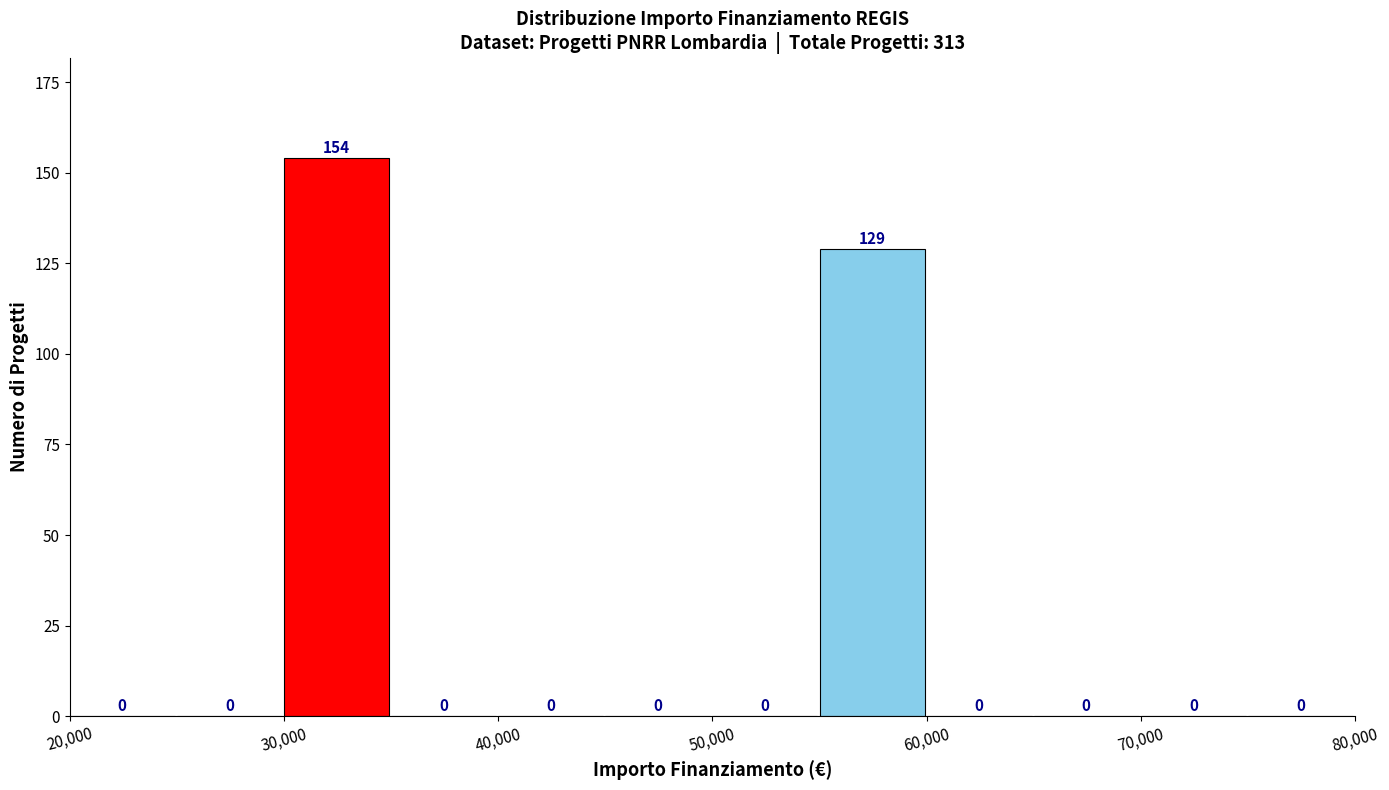

What is the height of the bar covering 55000 to 60000 on the x-axis?

129